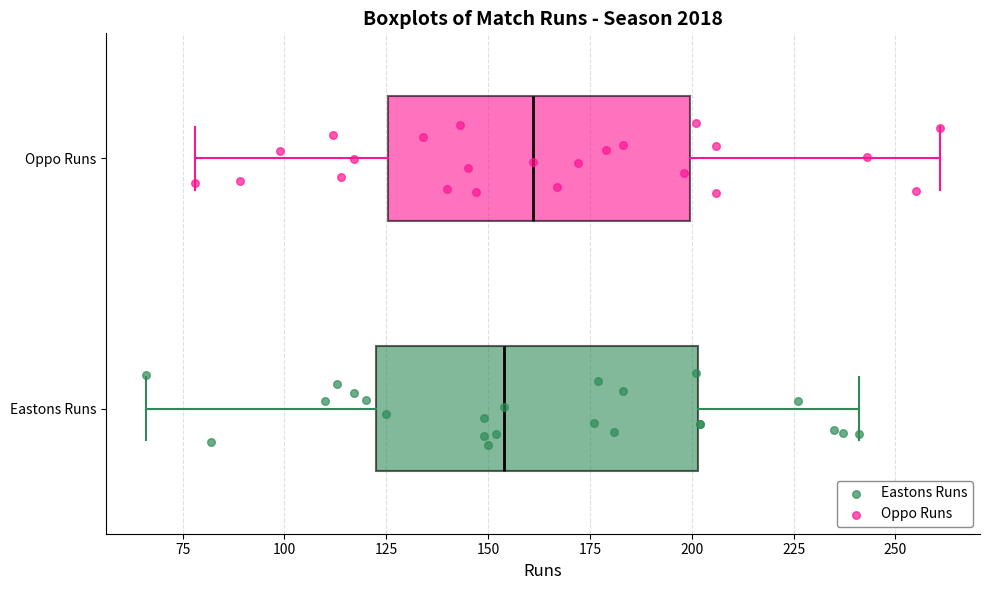

Where does the left whisker of the box for Eastons Runs end on the x-axis? The values are not printed on the chart, so give them approximately, as read against the axis.

65